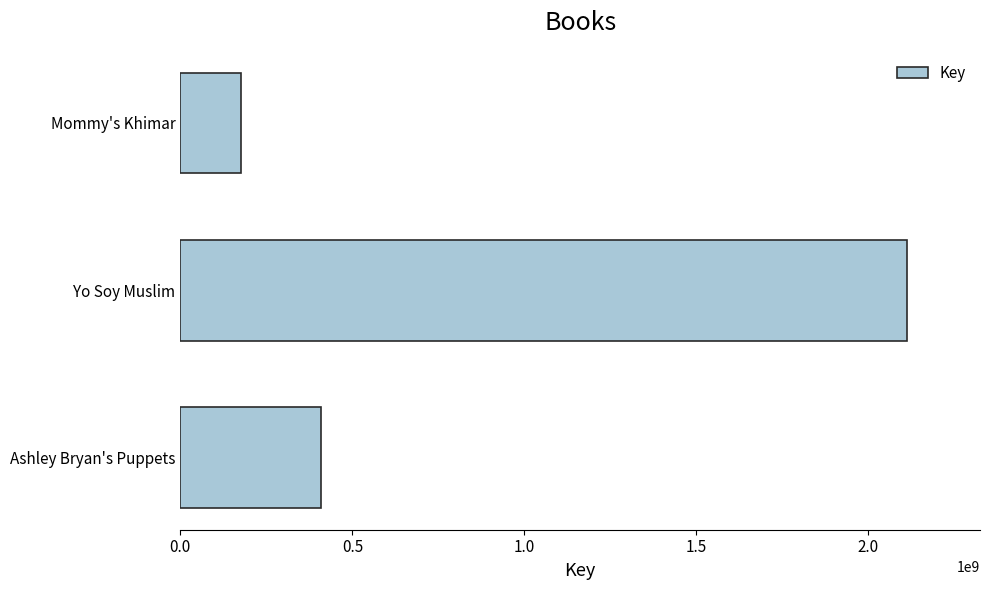

Where is the data nearest to the value 1144268796?

Ashley Bryan's Puppets